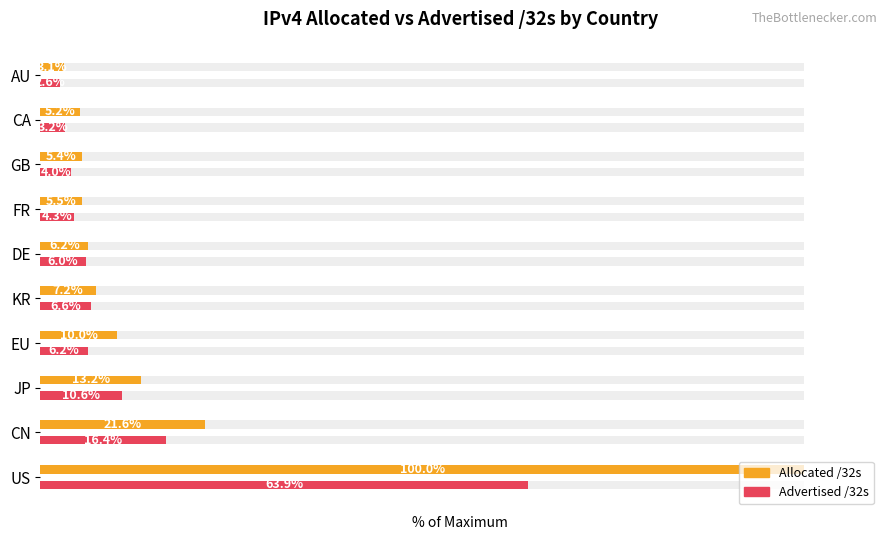

The value of Allocated /32s at CN is 21.6. True or false?

True